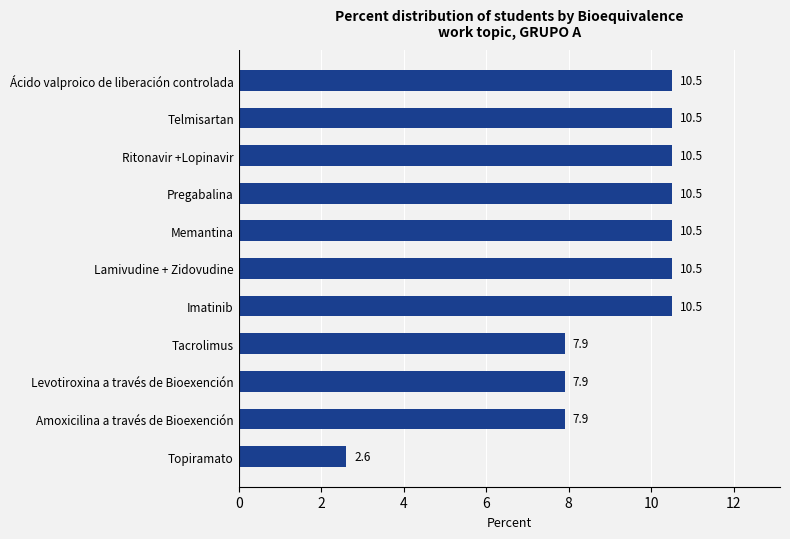

What value does the data have at Ácido valproico de liberación controlada?

10.5